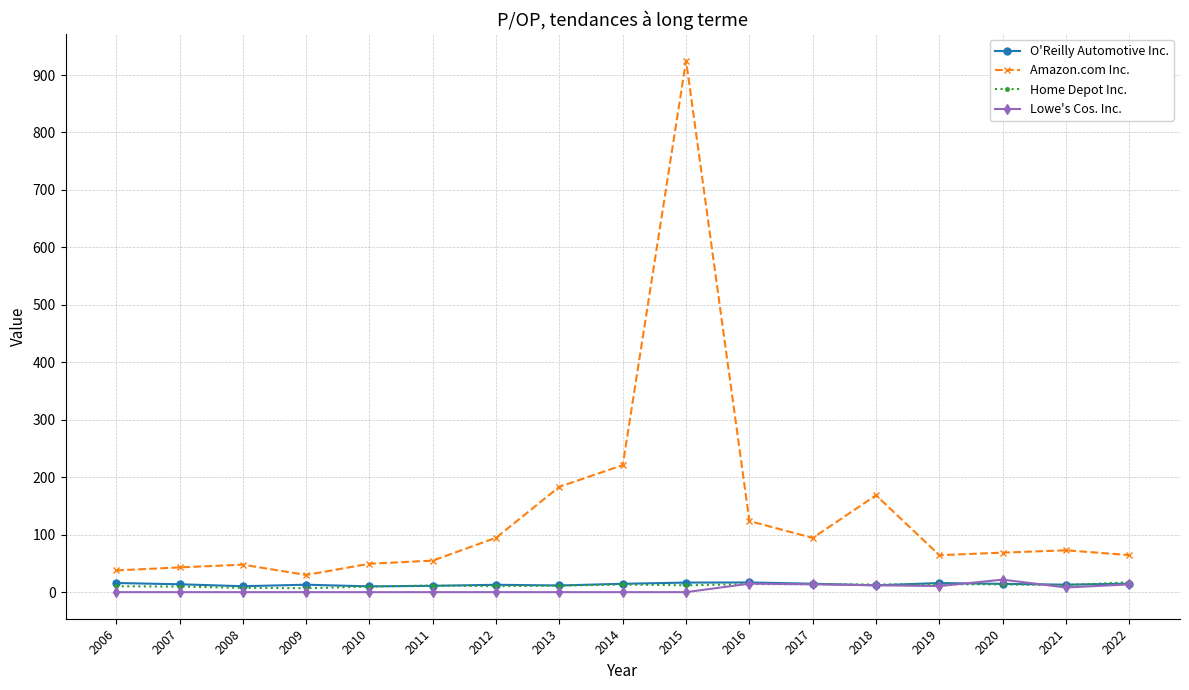

What is the greatest value displayed?

925.1